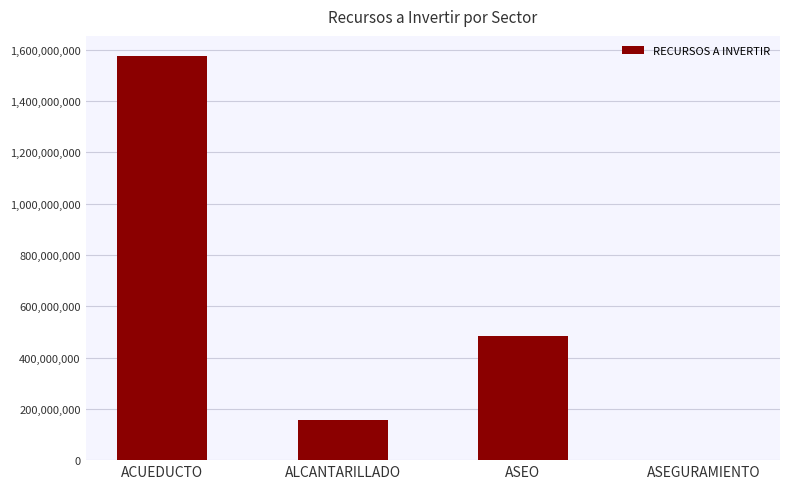

Are the bars grouped side by side (vs. stacked)?

No